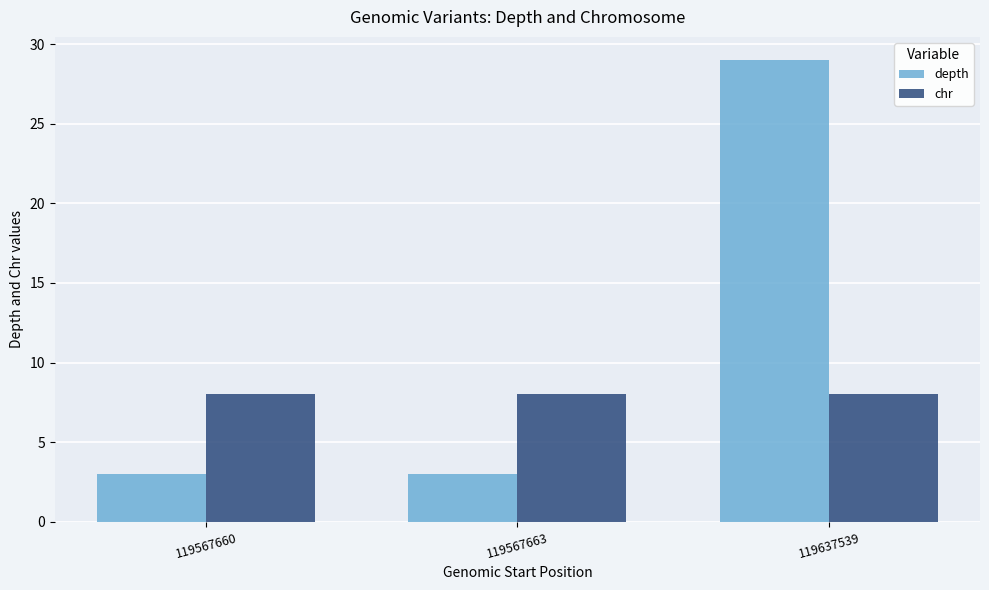

Which series changed the most between 119567660 and 119637539?

depth